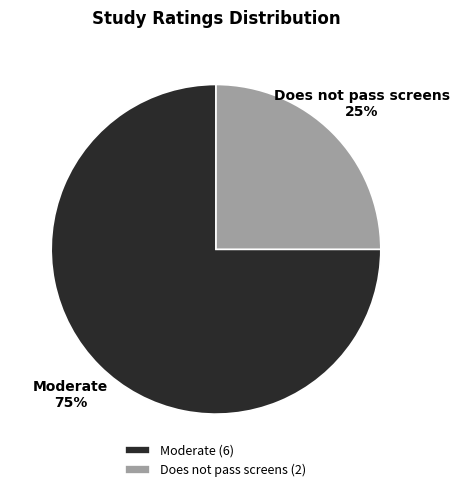

What percentage is the Does not pass screens slice, to the nearest percent?

25%